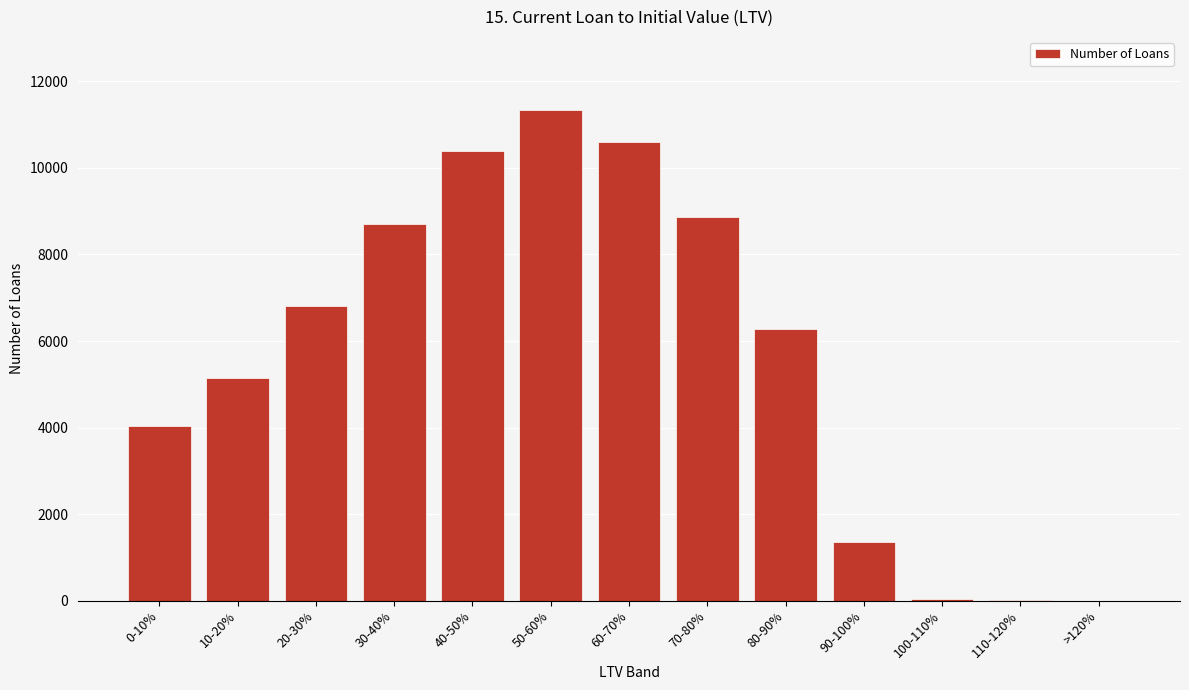

At which category does the chart reach its peak across all series?

50-60%